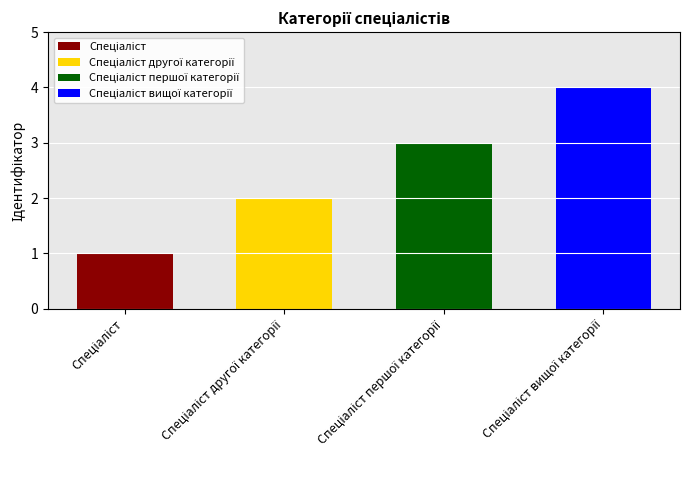

List the labels in order of value, smallest first.

Спеціаліст, Спеціаліст другої категорії, Спеціаліст першої категорії, Спеціаліст вищої категорії